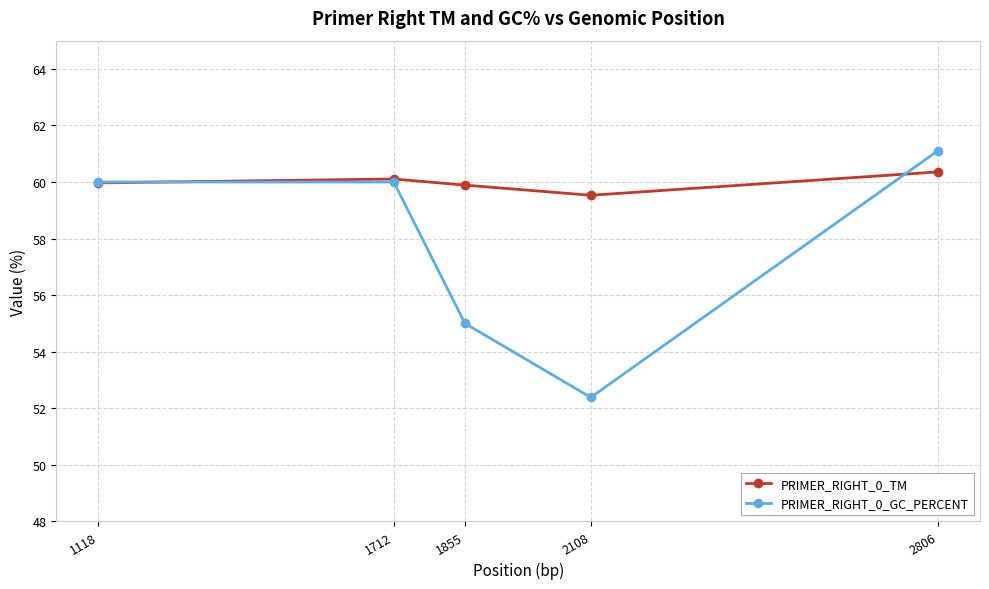

The PRIMER_RIGHT_0_GC_PERCENT series shows 55.0 at 1855. True or false?

True